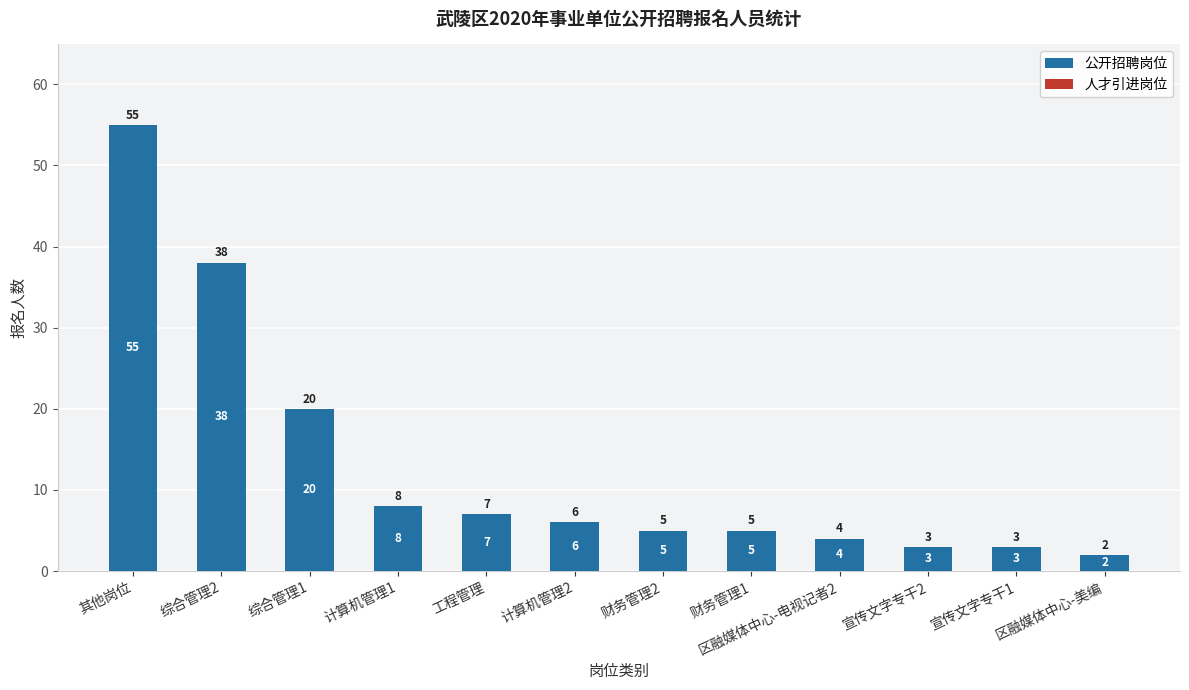

True or false: the data shows 6 at 区融媒体中心-电视记者2.

False